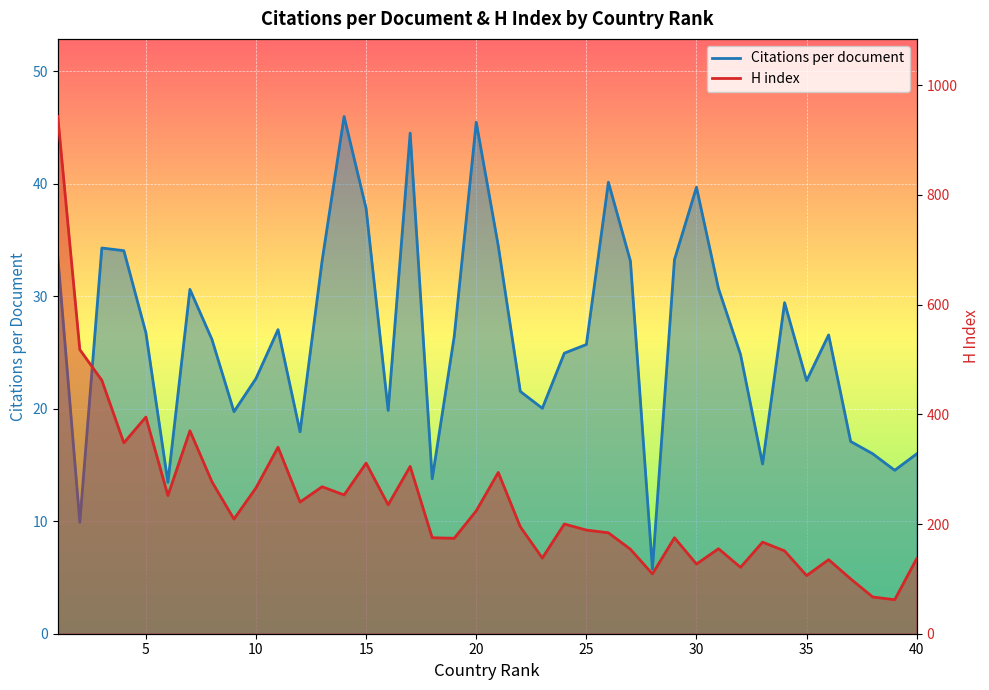

Which category has the lowest value across all series?

28